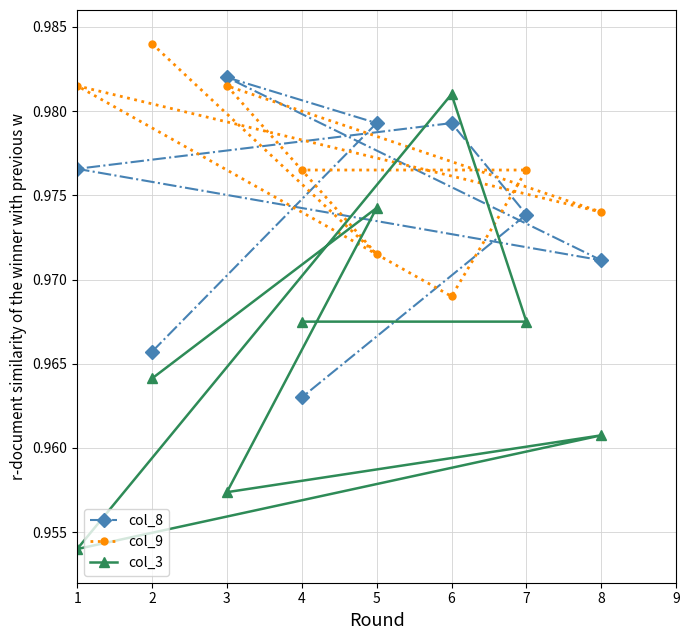

Rank the series at 2 from highest to lowest value.

col_9, col_8, col_3